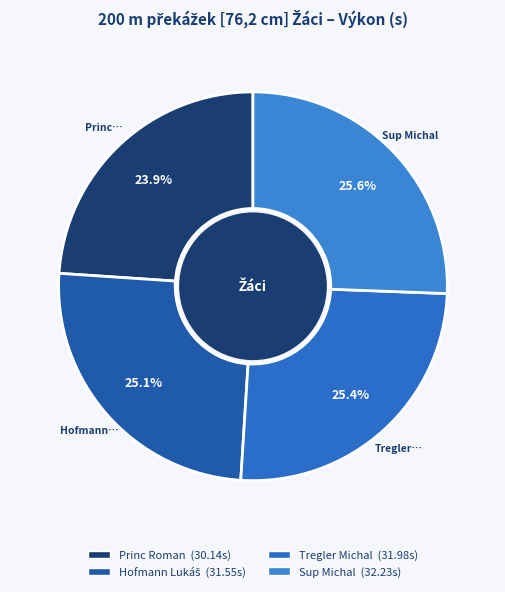

To the nearest percent, what is the combined percentage of Tregler Michal and Sup Michal?

51%